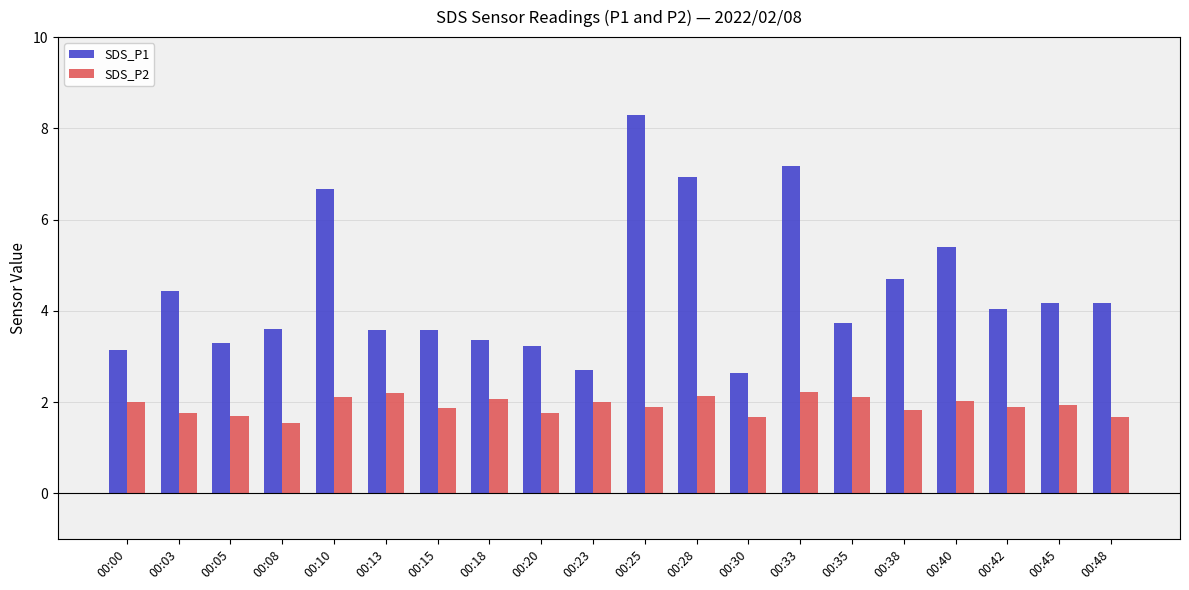

What is the difference between the maximum and minimum values in the SDS_P1 series?

5.7